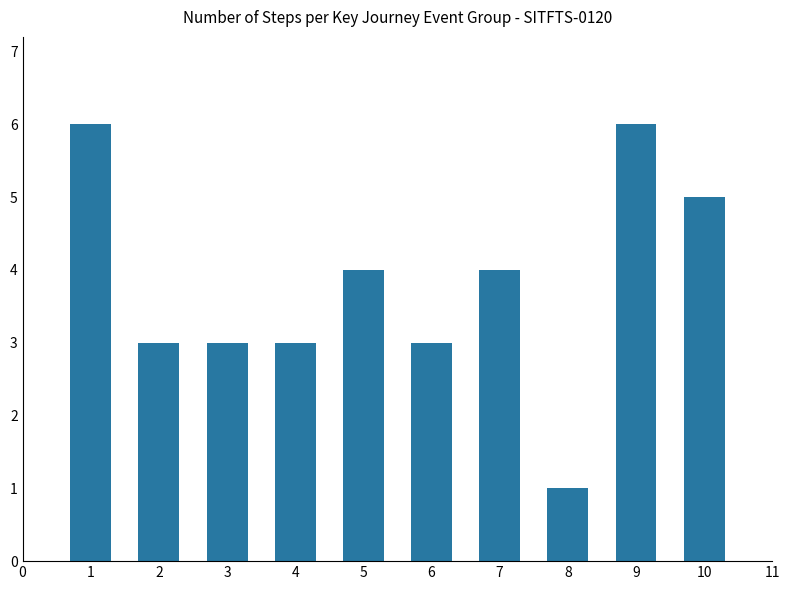

Reading left to right, list all the values displayed in this chart.

6	3	3	3	4	3	4	1	6	5